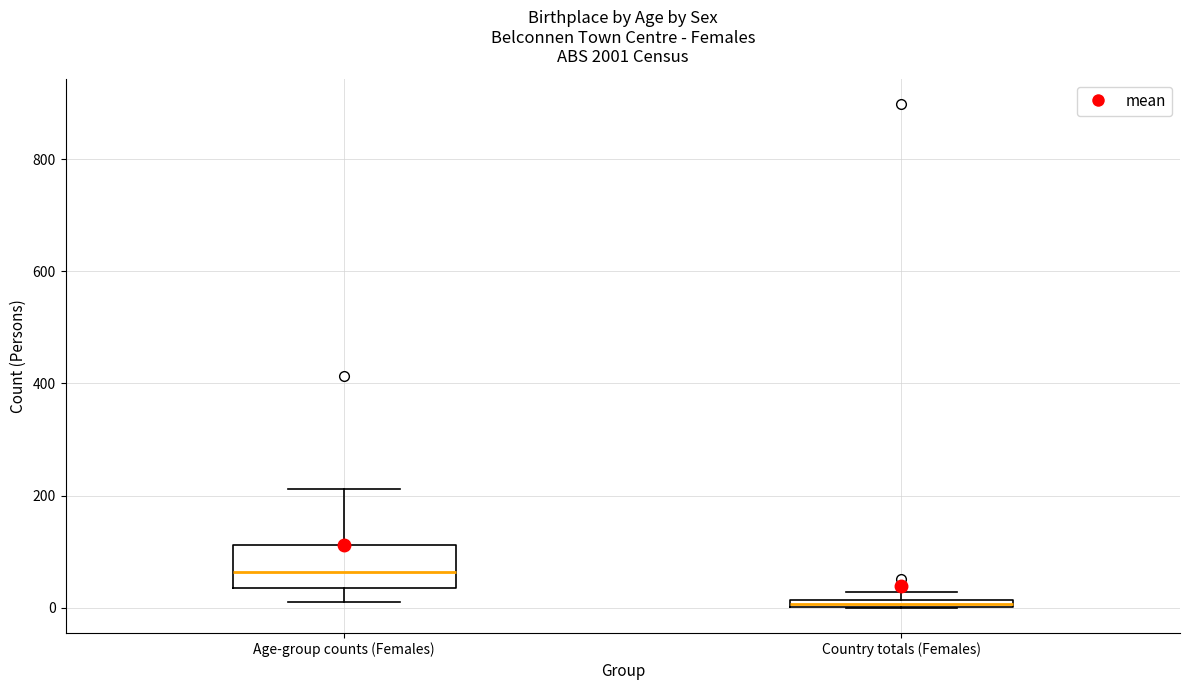

Which box is the tallest, from its lower edge to its upper edge?

Age-group counts (Females)